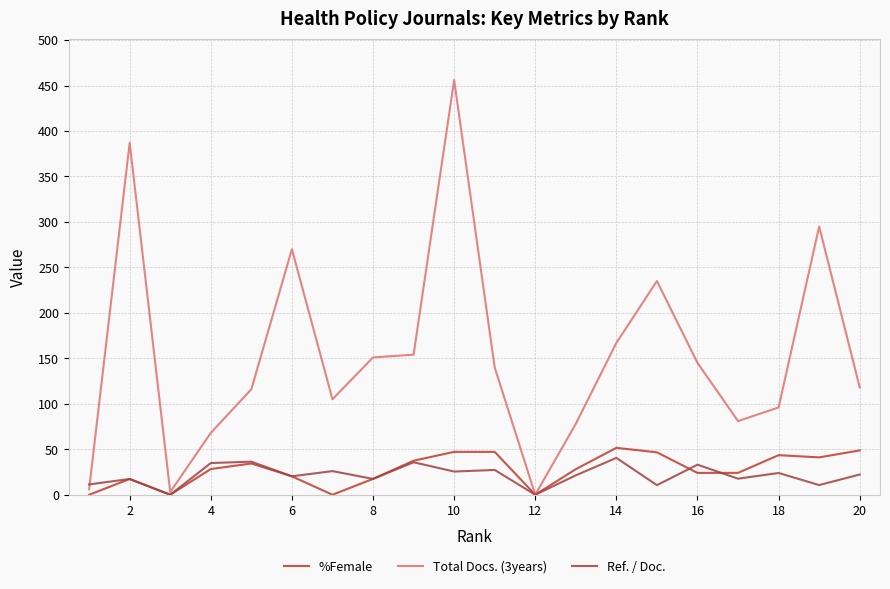

Is this an area chart (filled region under the line)?

No